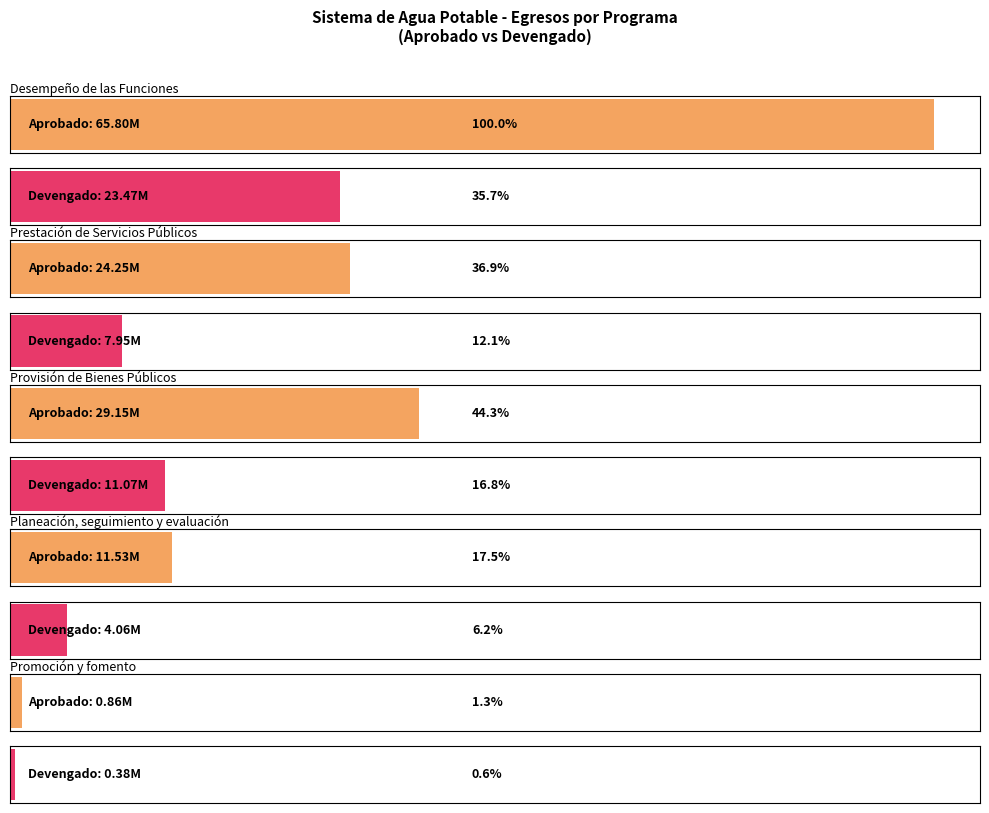

What position from the right is Planeación, seguimiento y evaluación?

2